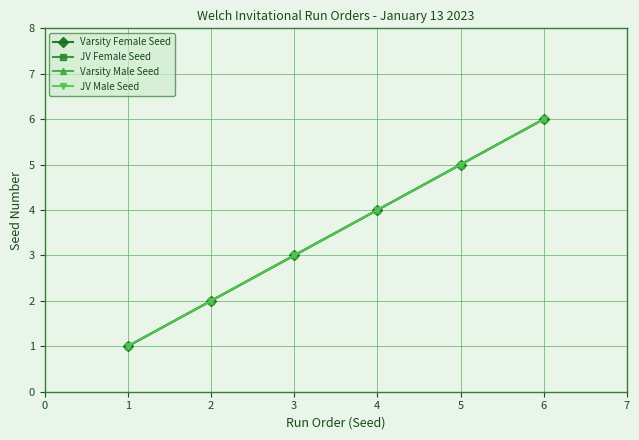

Reading left to right, what are all the values shown in this chart?

Varsity Female Seed: 1	2	3	4	5	6
JV Female Seed: 1	2	3	4	5	6
Varsity Male Seed: 1	2	3	4	5	6
JV Male Seed: 1	2	3	4	5	6